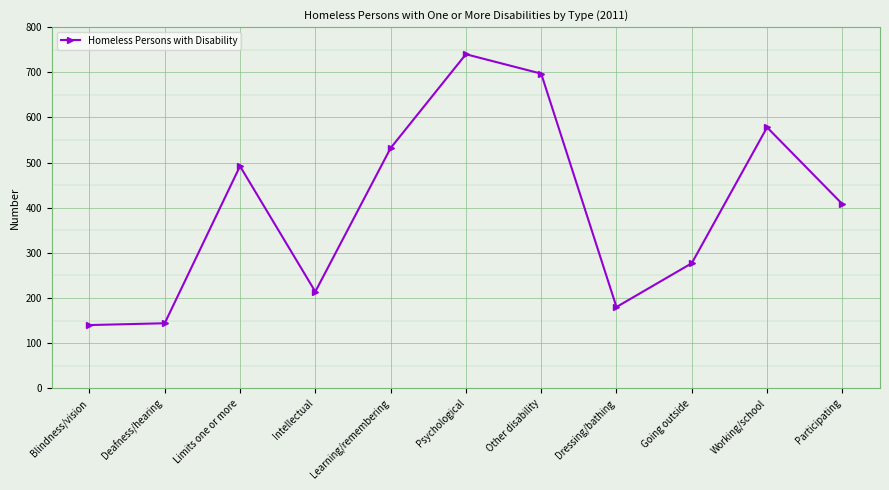

What is the average value?

400